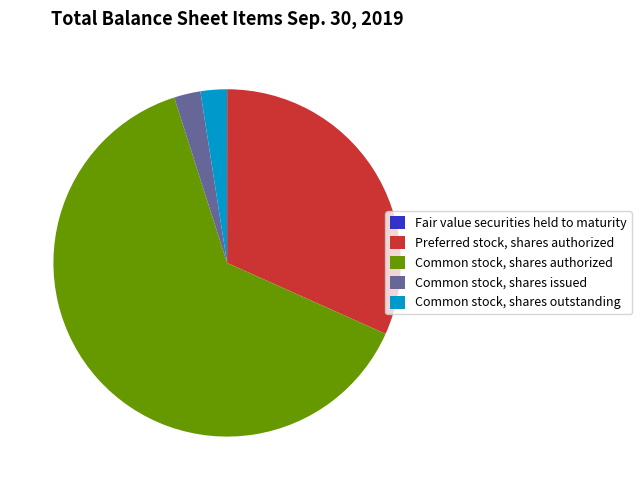

Is there a majority slice in this chart?

Yes